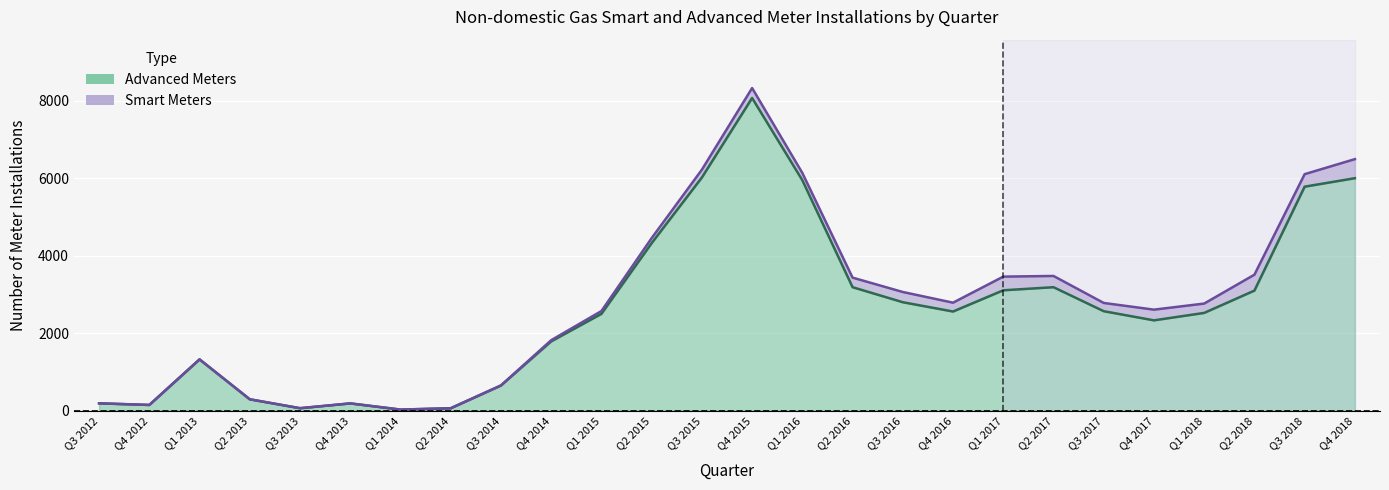

What is the difference between the maximum and minimum values?

8047